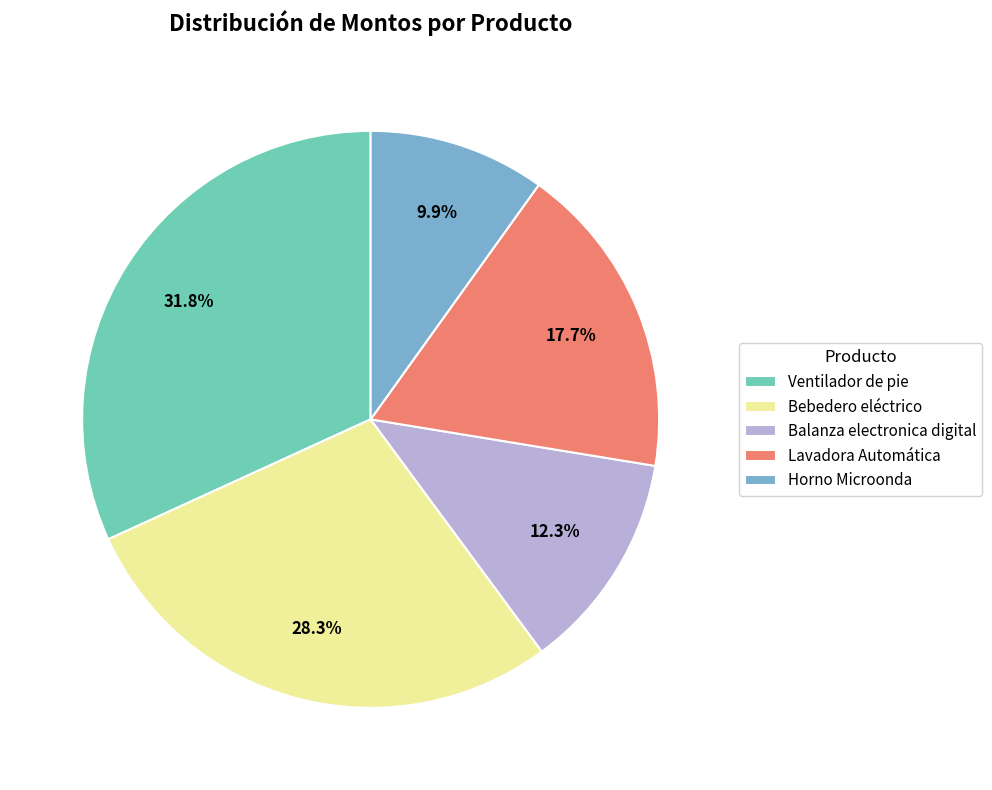

What percentage is the Lavadora Automática slice, to the nearest percent?

18%